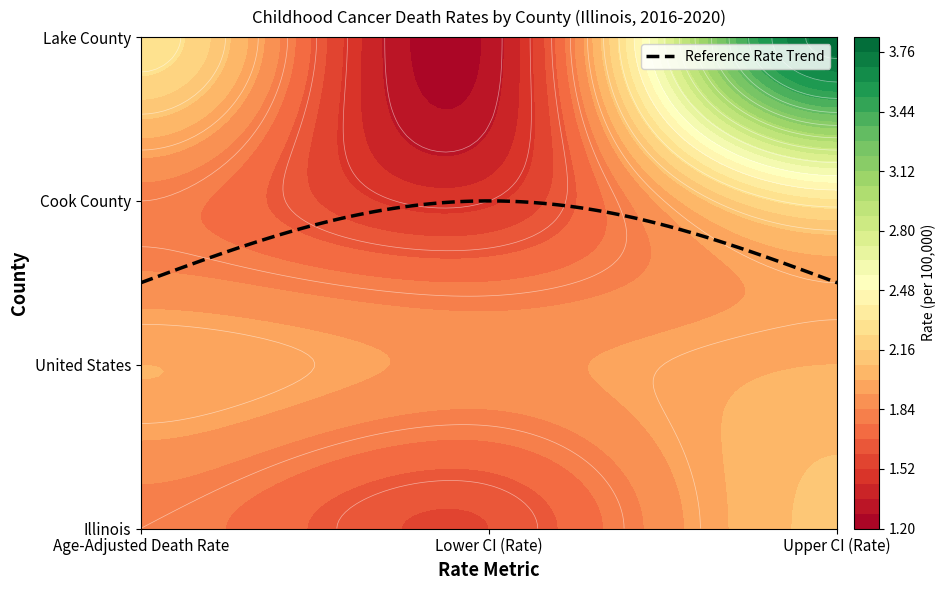

Which series has the largest range (max minus min)?

Lake County